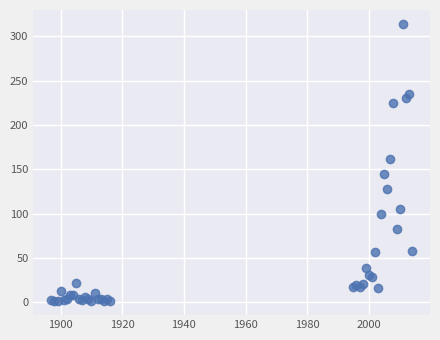

What Y value in the scatter plot is closest to 157?

161